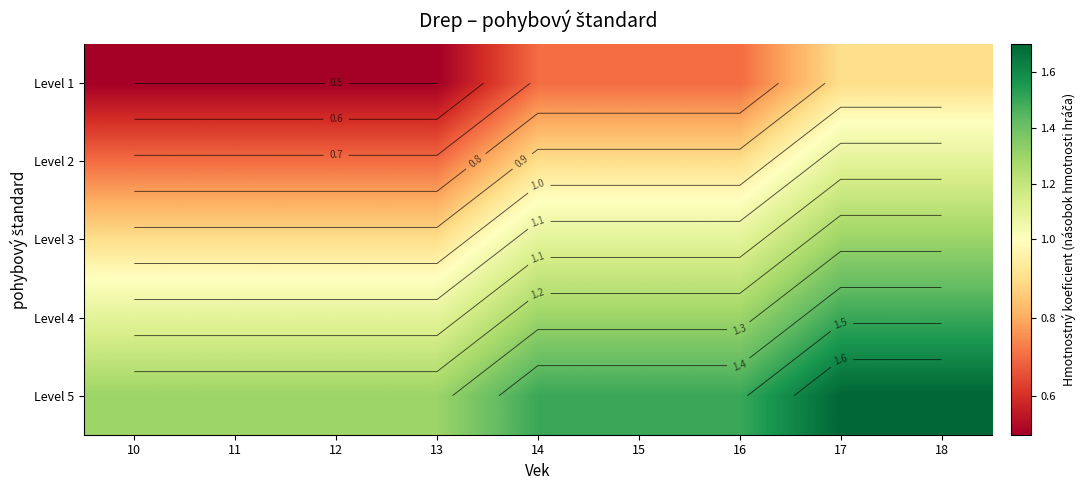

What is the minimum value for Level 2?

0.7